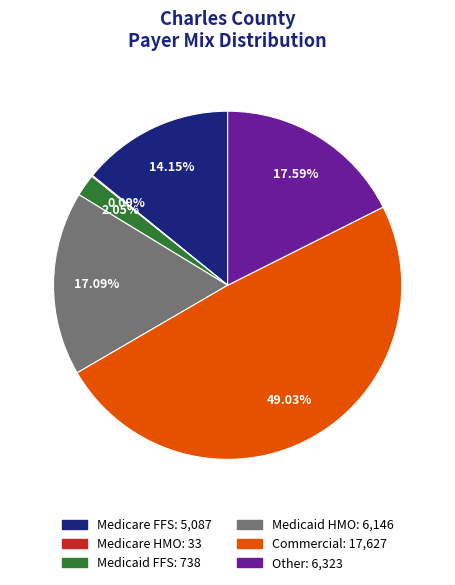

To the nearest percent, what is the average slice percentage?

17%